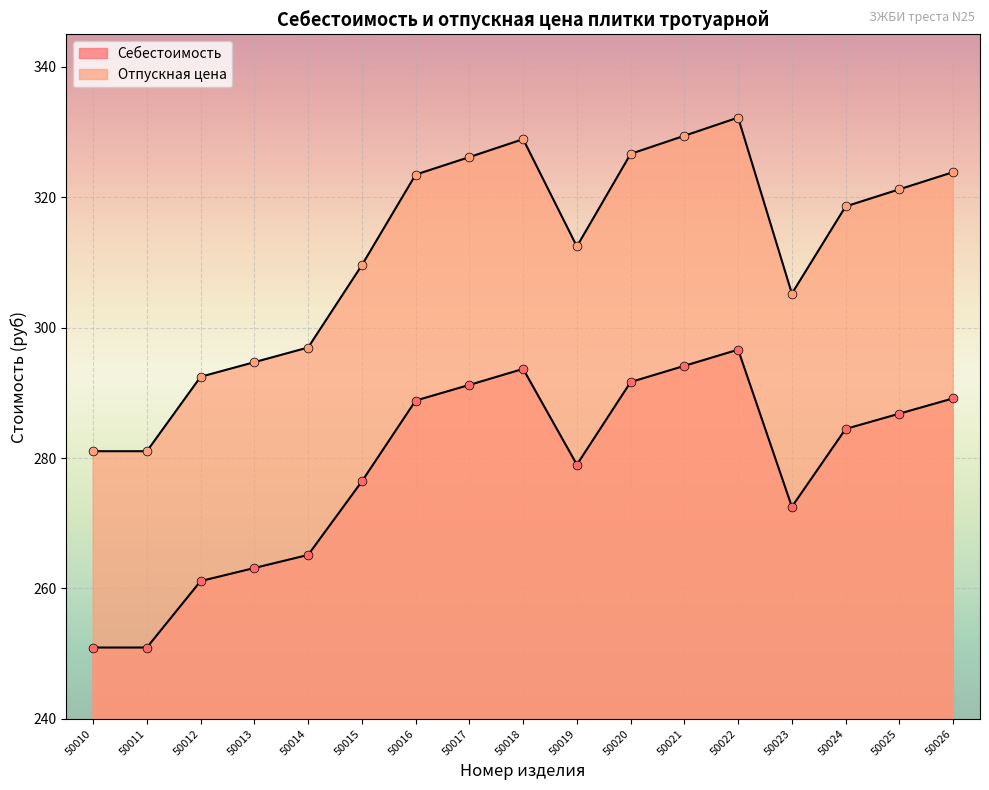

At how many categories does at least one series exceed 326?

5